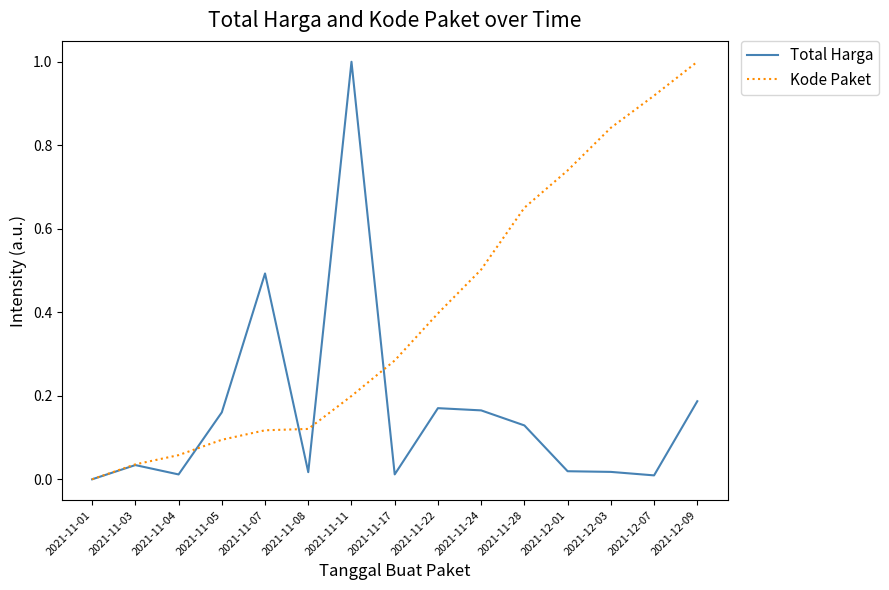

Is this an area chart (filled region under the line)?

No